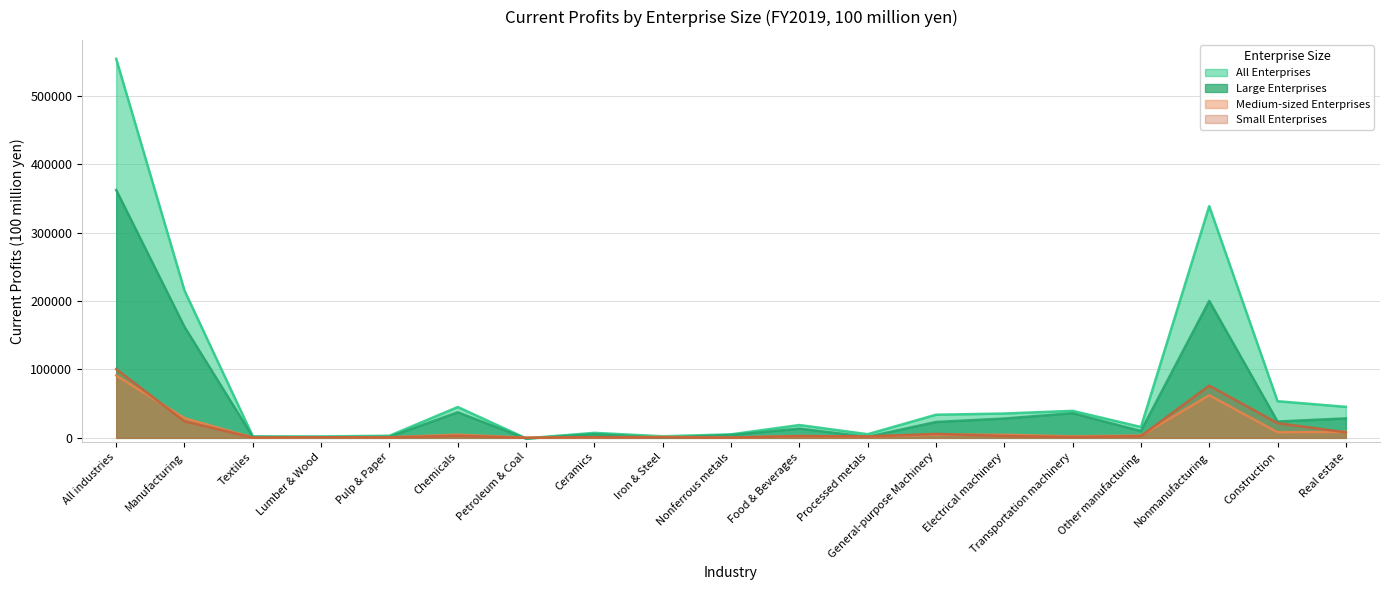

What is the total value across all series at Lumber & Wood?

4231